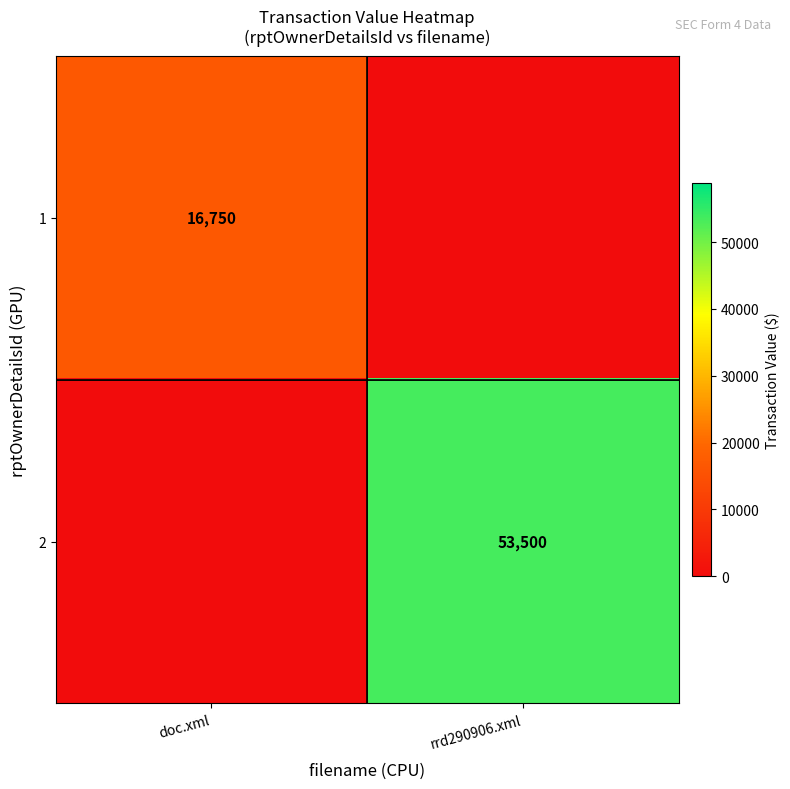

Is it true that 1 equals 21901 at doc.xml?

False